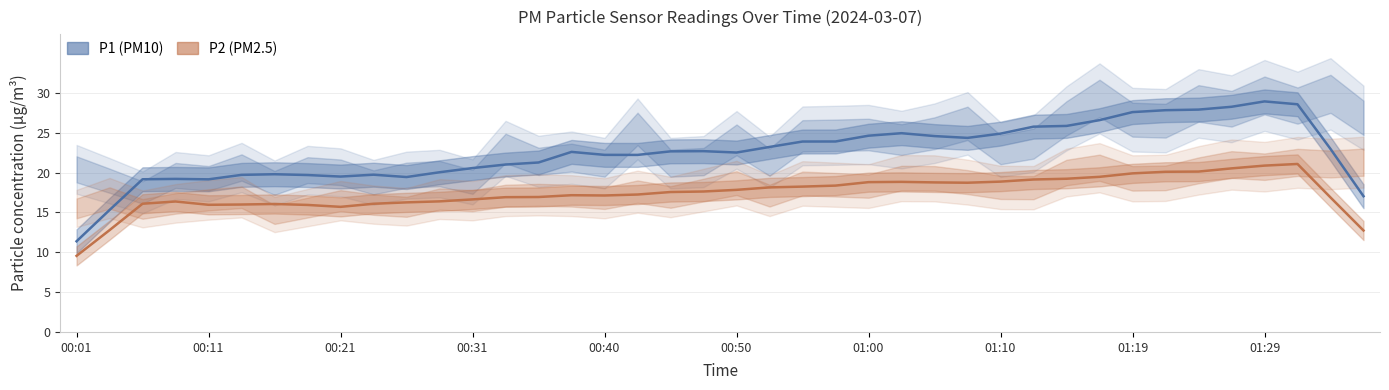

How many lines are shown in the chart?

2